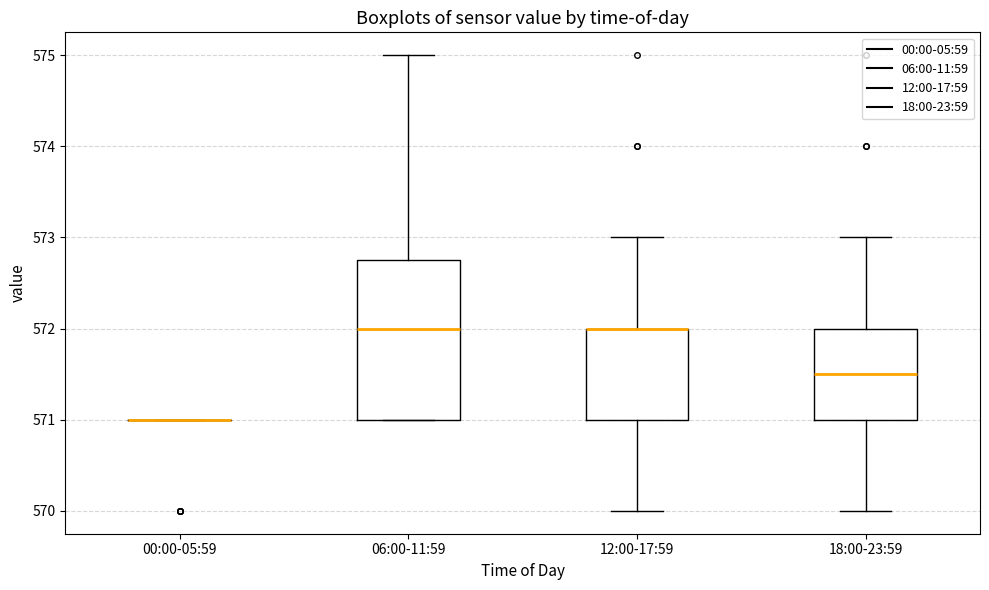

Comparing the boxes themselves (not the whiskers), which one is the tallest?

06:00-11:59